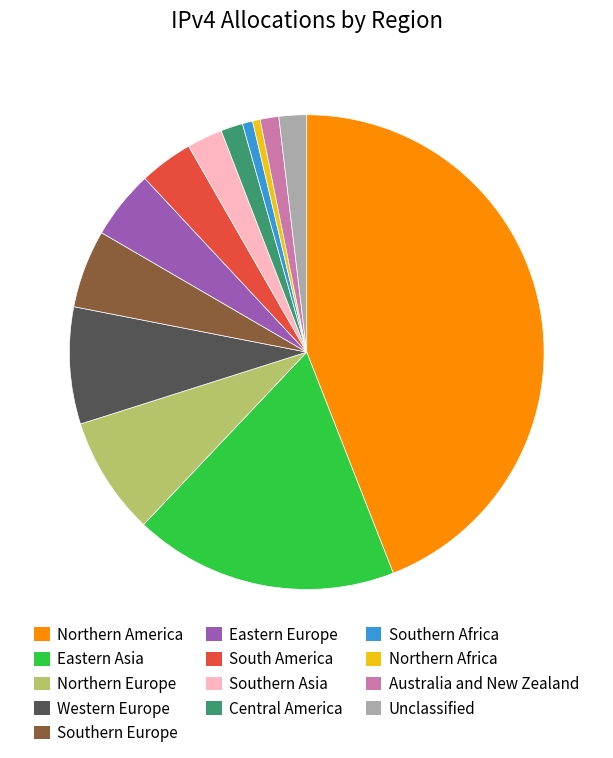

Does Central America represent more than half of the total?

No